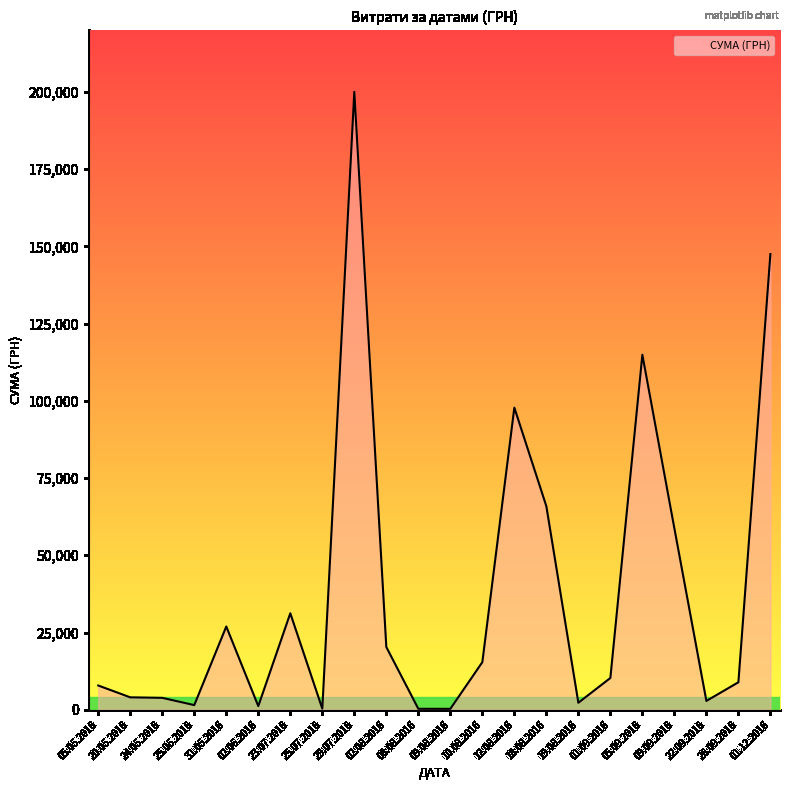

At which label is the value closest to 100139?

12.08.2016